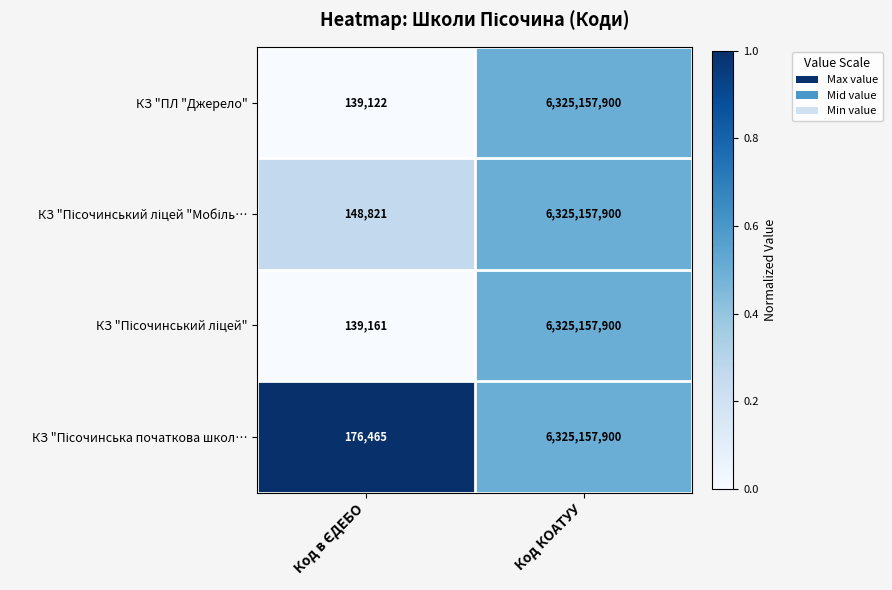

What is the total value across all series at Код КОАТУУ?

25300631600